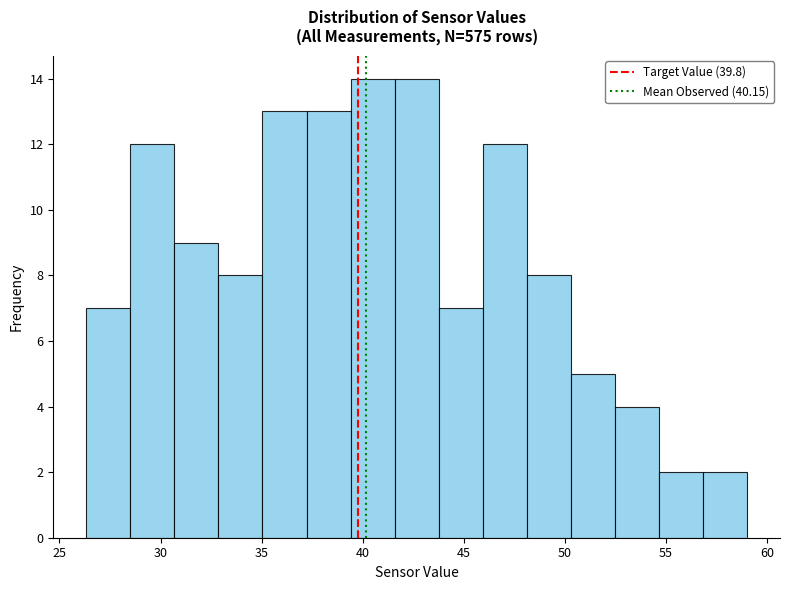

Reading left to right, transcribe this chart: for each bar, give the range it covers on the x-axis and its height. Neither the bar edges nor the heights are printed on the chart, so give them approximately, as read against the axes.

26.5 to 28.5: 7
28.5 to 30.5: 12
30.5 to 33.0: 9
33.0 to 35.0: 8
35.0 to 37.0: 13
37.0 to 39.5: 13
39.5 to 41.5: 14
41.5 to 44.0: 14
44.0 to 46.0: 7
46.0 to 48.0: 12
48.0 to 50.5: 8
50.5 to 52.5: 5
52.5 to 54.5: 4
54.5 to 57.0: 2
57.0 to 59.0: 2